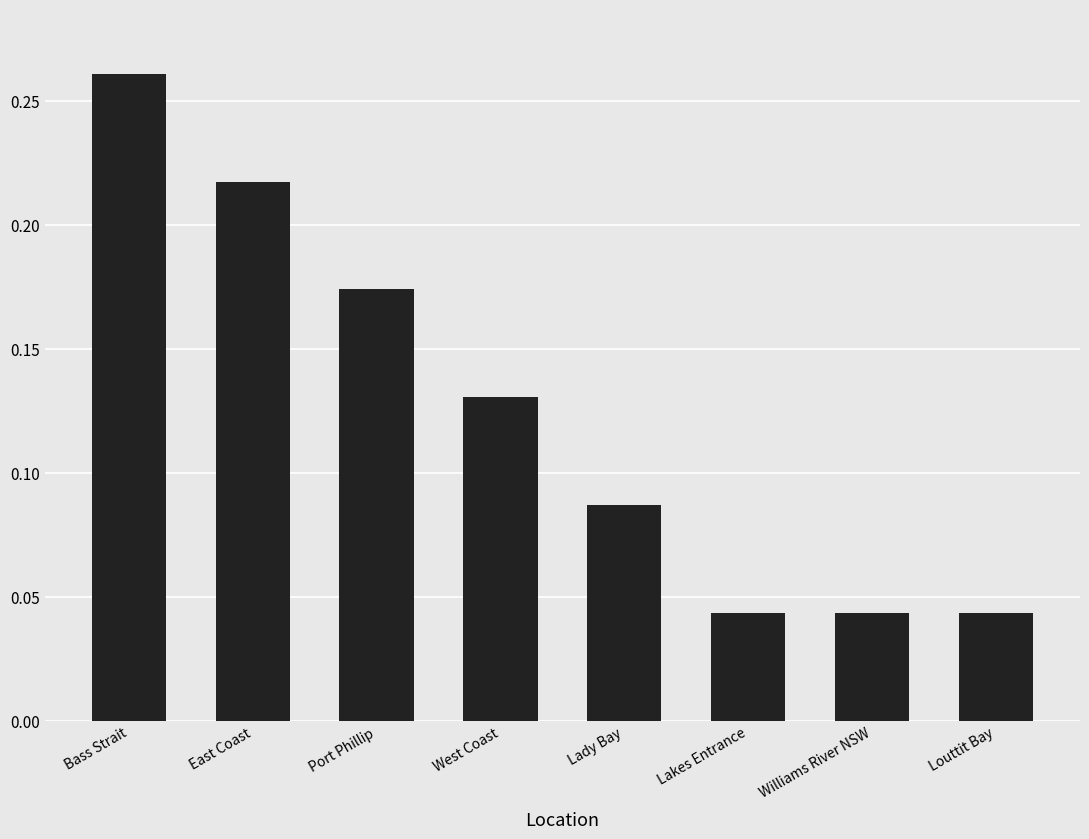

What is the sum of all values?

1.0